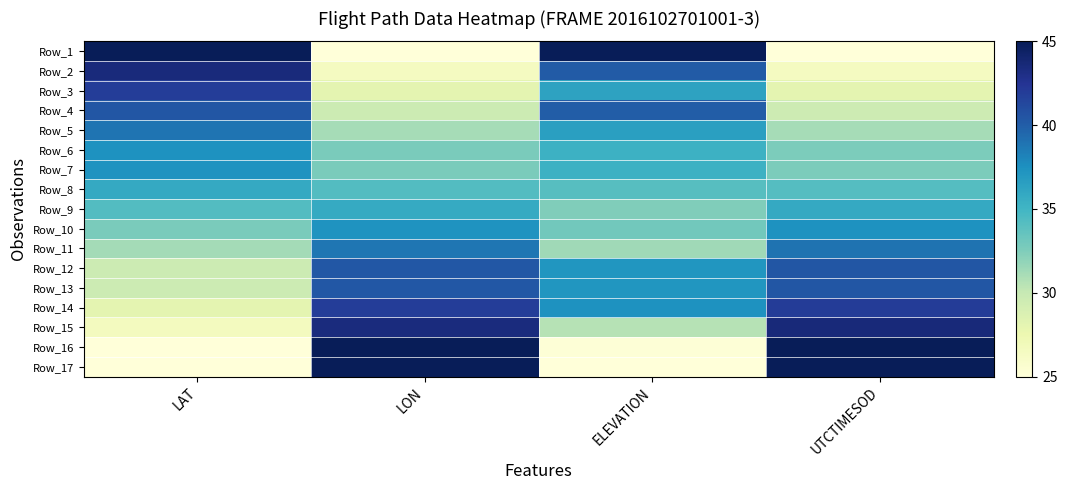

At which category is the sum across all series the highest?

UTCTIMESOD